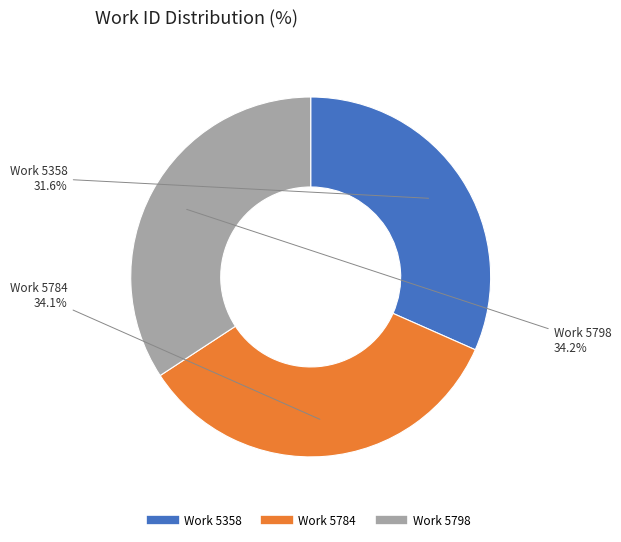

Is it true that Work 5784 is 34% of the pie?

True